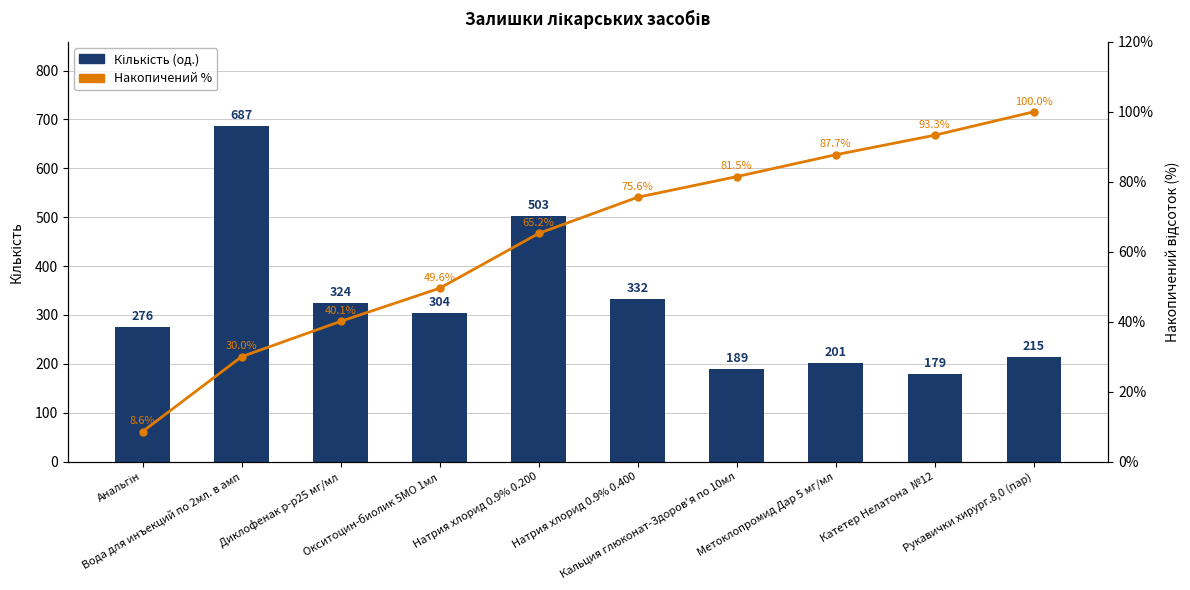

At which category does the chart reach its minimum across all series?

Анальгін